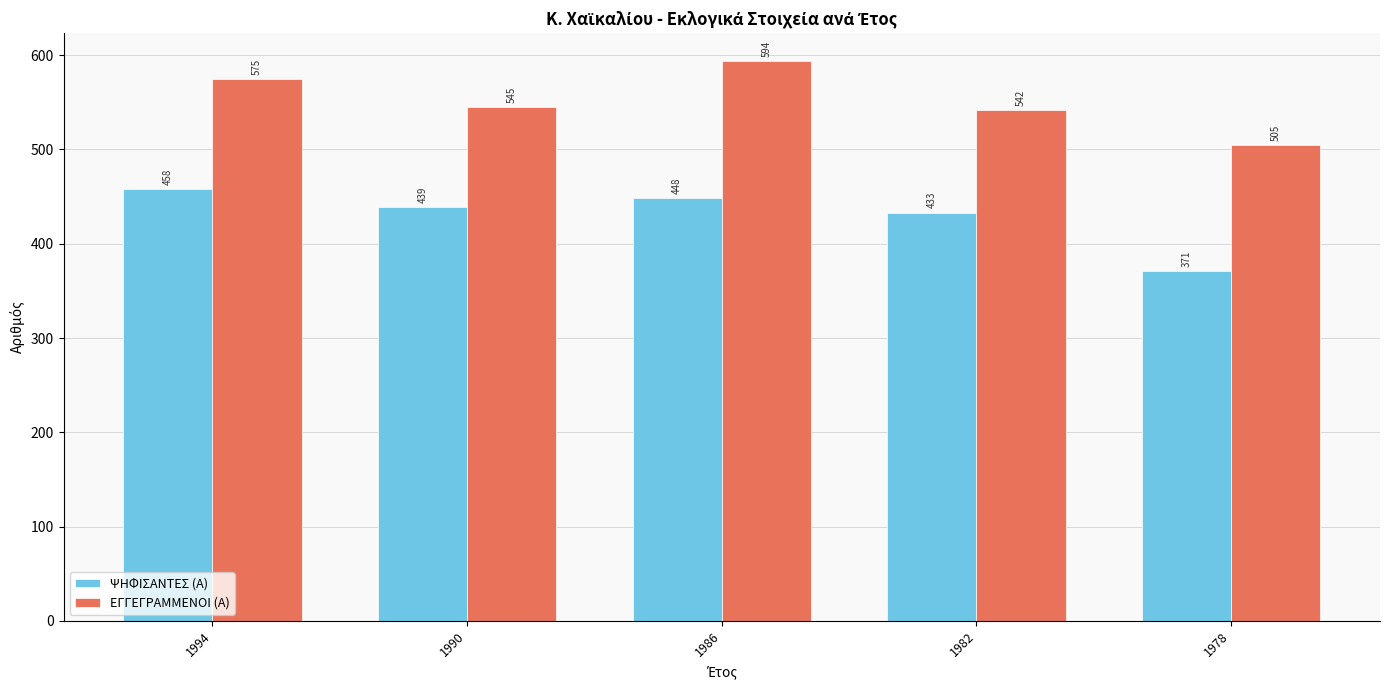

Reading left to right, what are all the values shown in this chart?

ΨΗΦΙΣΑΝΤΕΣ (Α): 1994=458	1990=439	1986=448	1982=433	1978=371
ΕΓΓΕΓΡΑΜΜΕΝΟΙ (Α): 1994=575	1990=545	1986=594	1982=542	1978=505